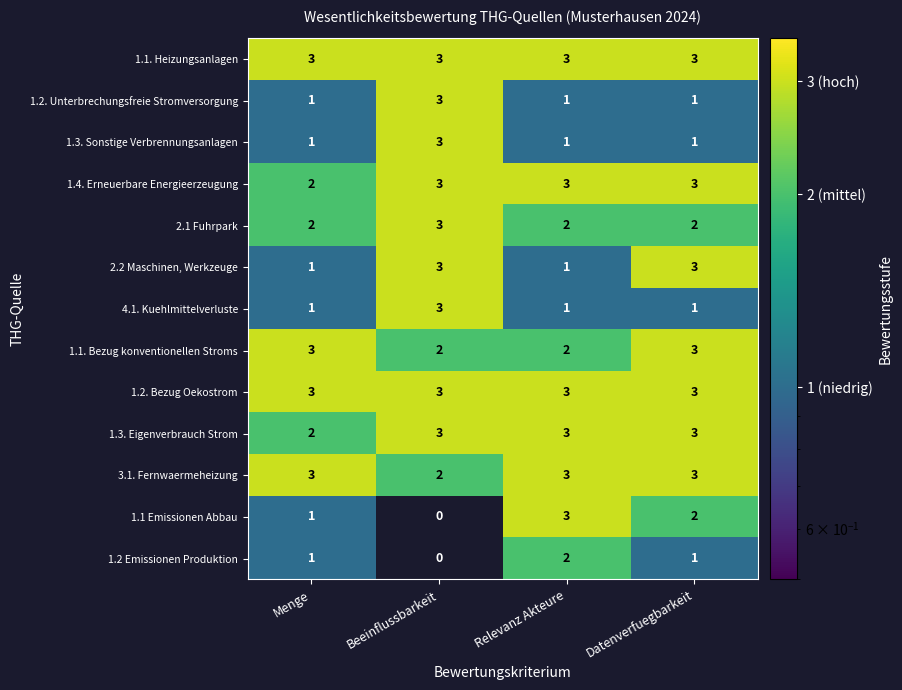

At which category is the sum across all series the highest?

Beeinflussbarkeit